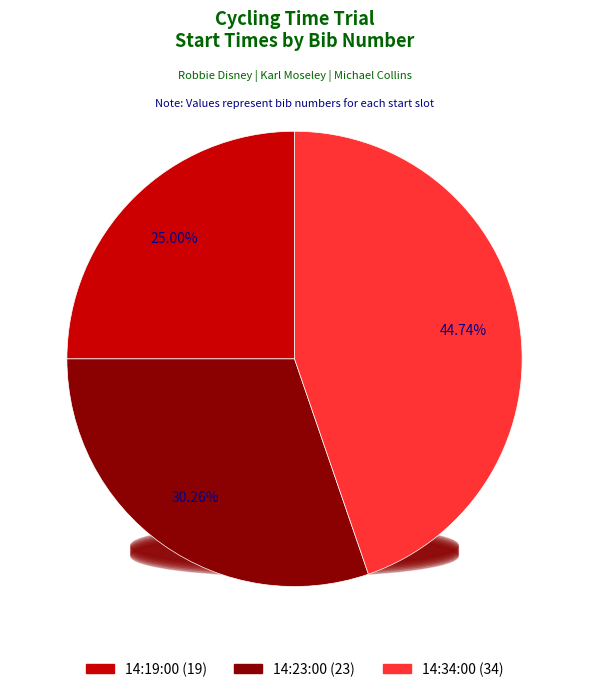

Rank the categories by value from highest to lowest.

14:34:00, 14:23:00, 14:19:00